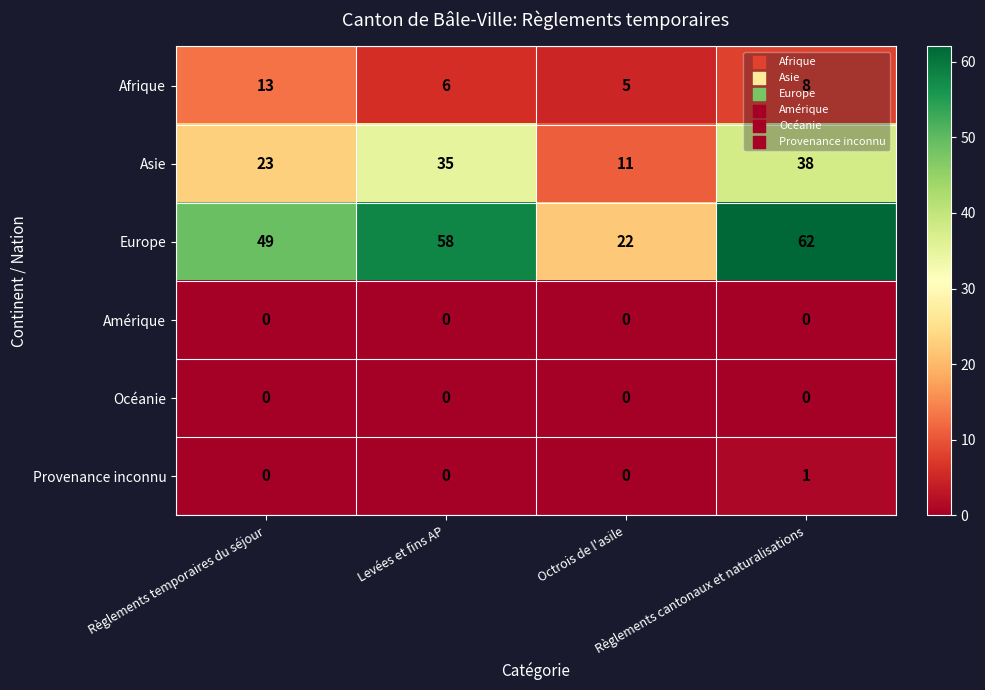

What is the difference between the maximum and minimum values in the Afrique series?

8